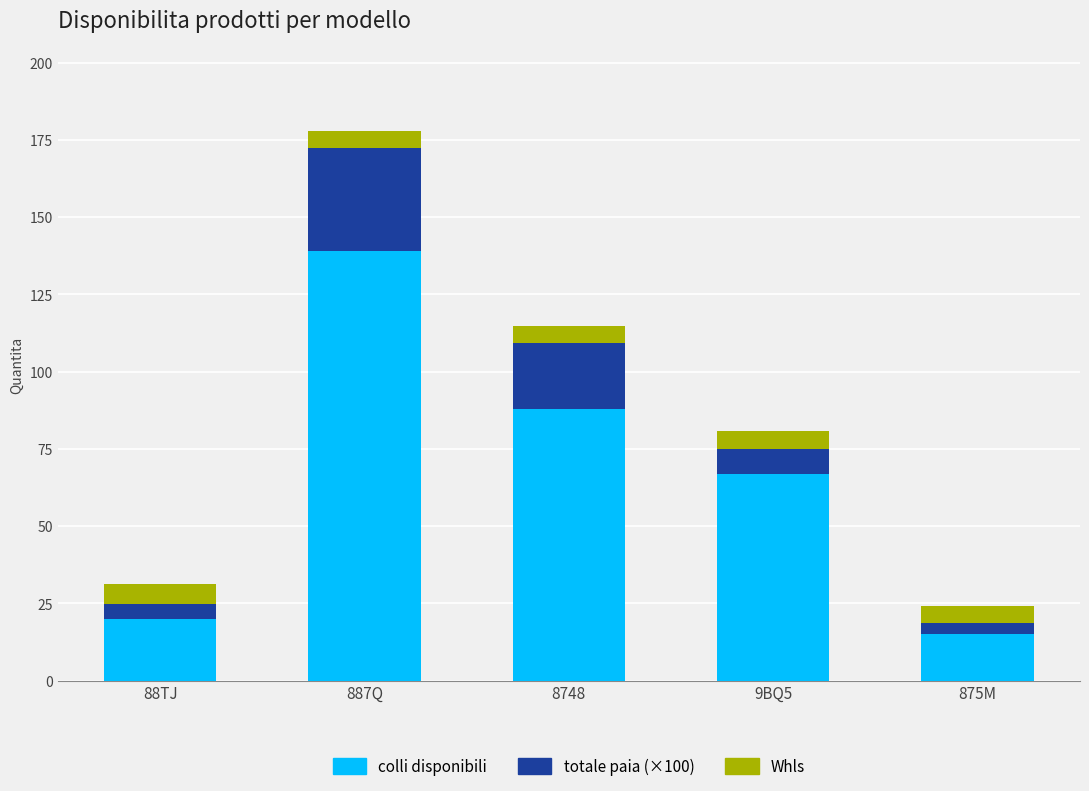

At which category is the sum across all series the highest?

887Q